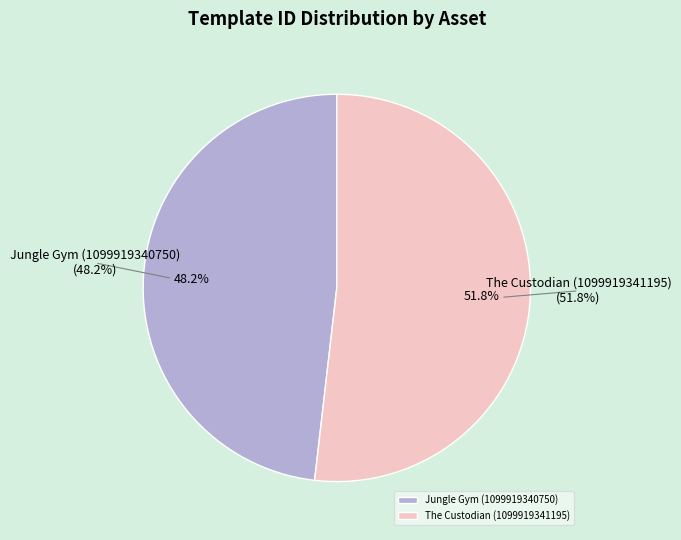

To the nearest percent, what is the difference between the largest and smallest slice percentages?

4%